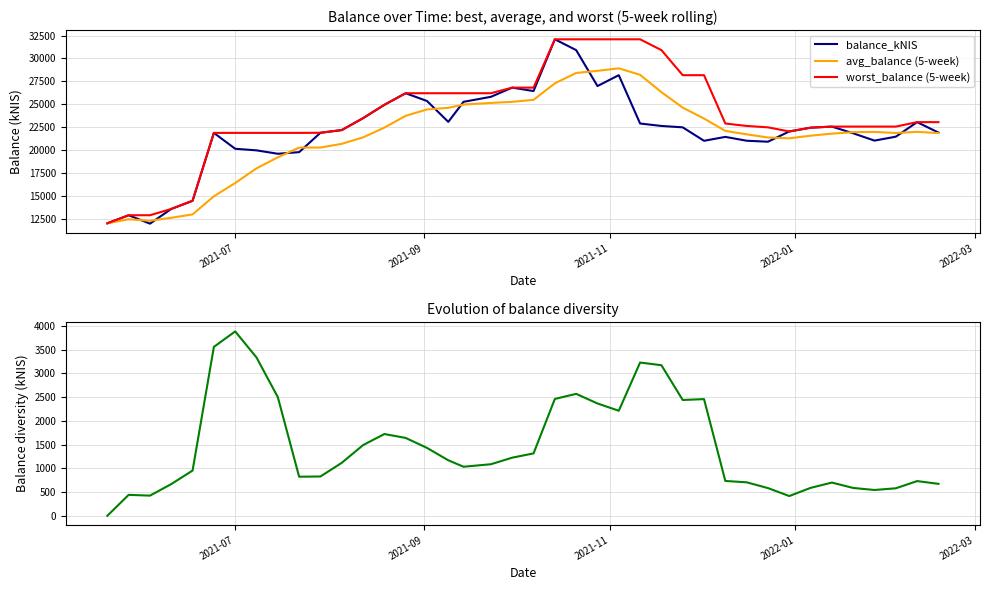

What is the maximum value for avg_balance (5-week)?

28917.3